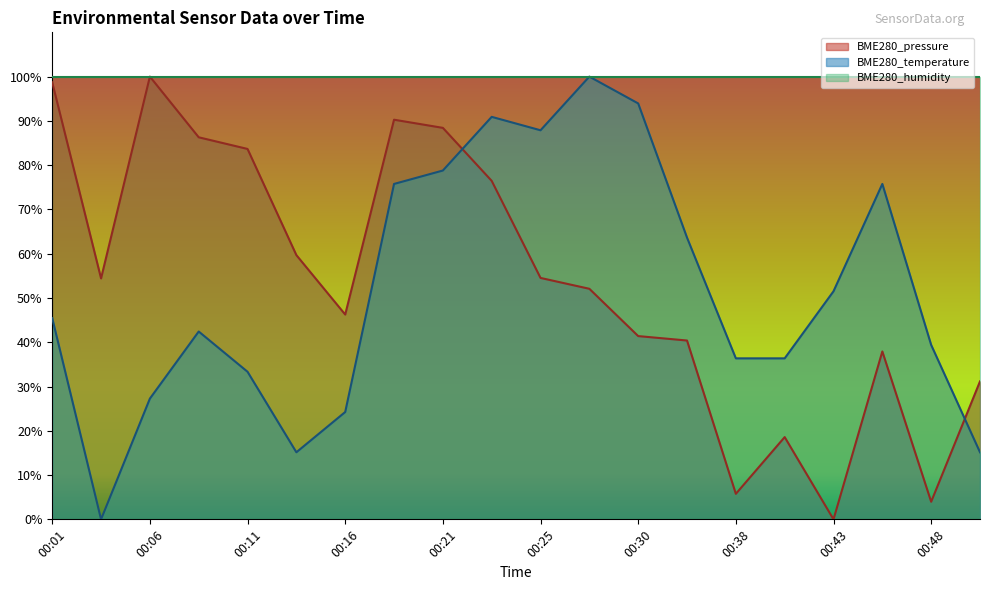

What is the value of the BME280_pressure point at the 11th from the left?

54.5